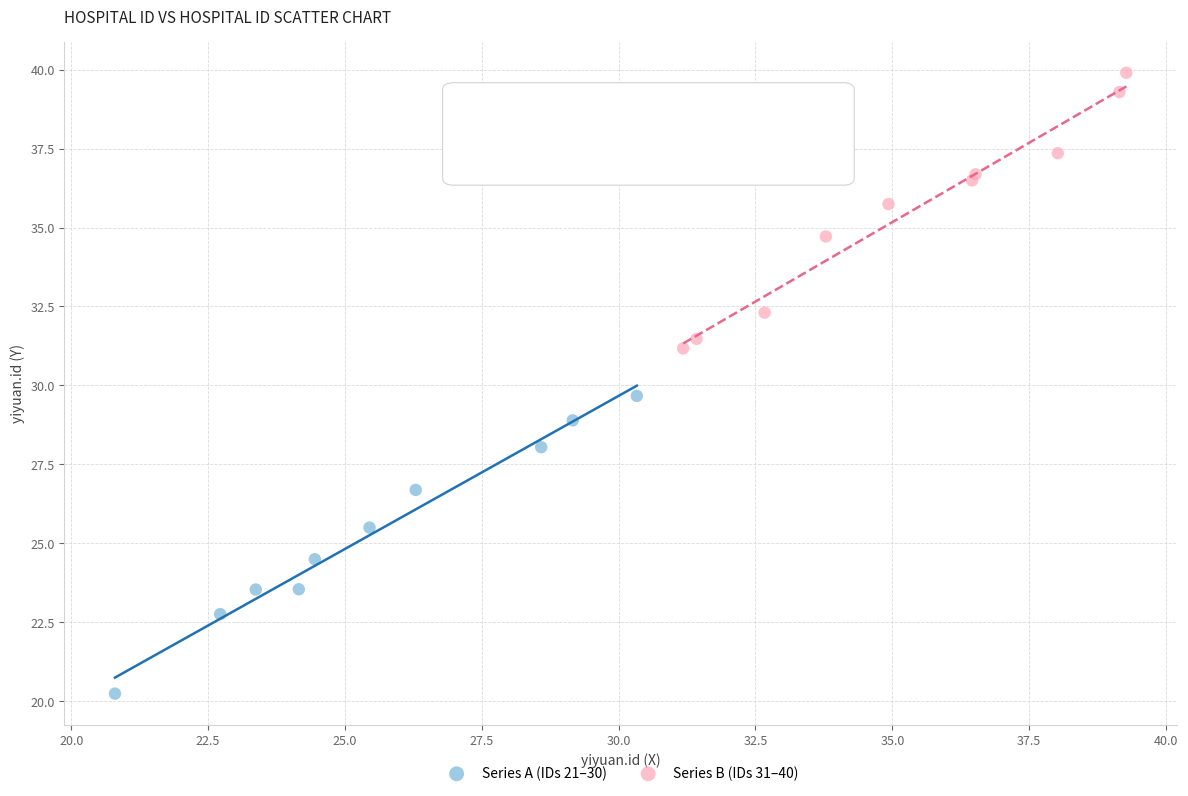

What are all the series names shown in the legend?

Series A (IDs 21–30), Series B (IDs 31–40)